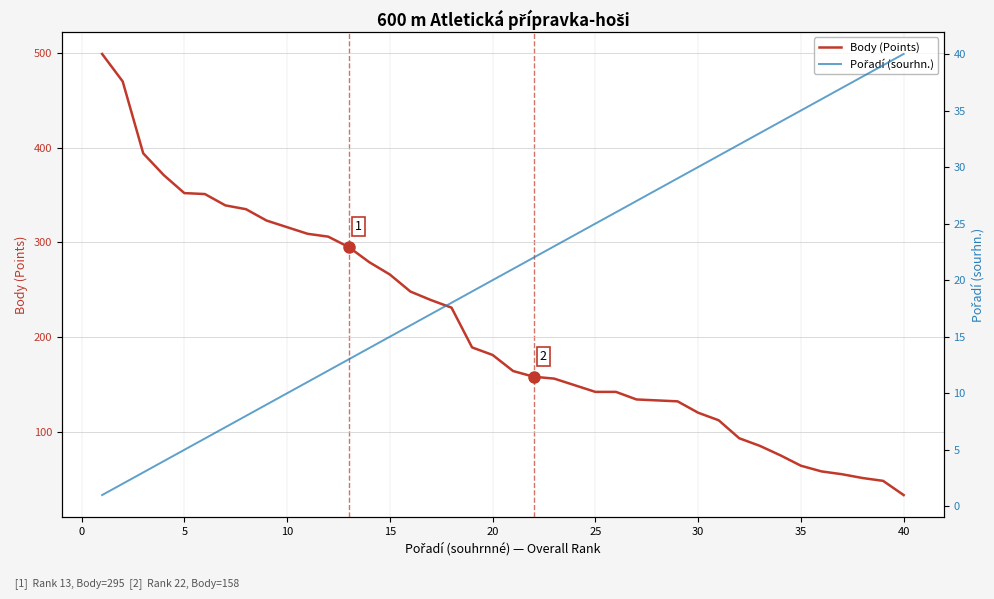

True or false: Body (Points) has a value of 64 at 35.

True